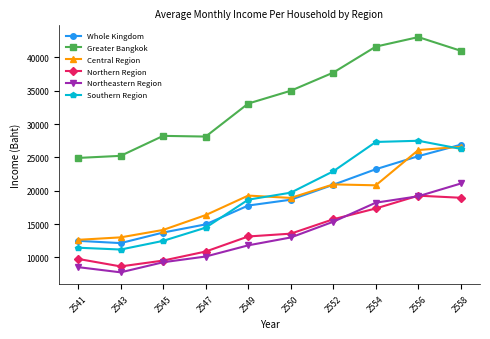

Read the Whole Kingdom value at 2558.

26914.8